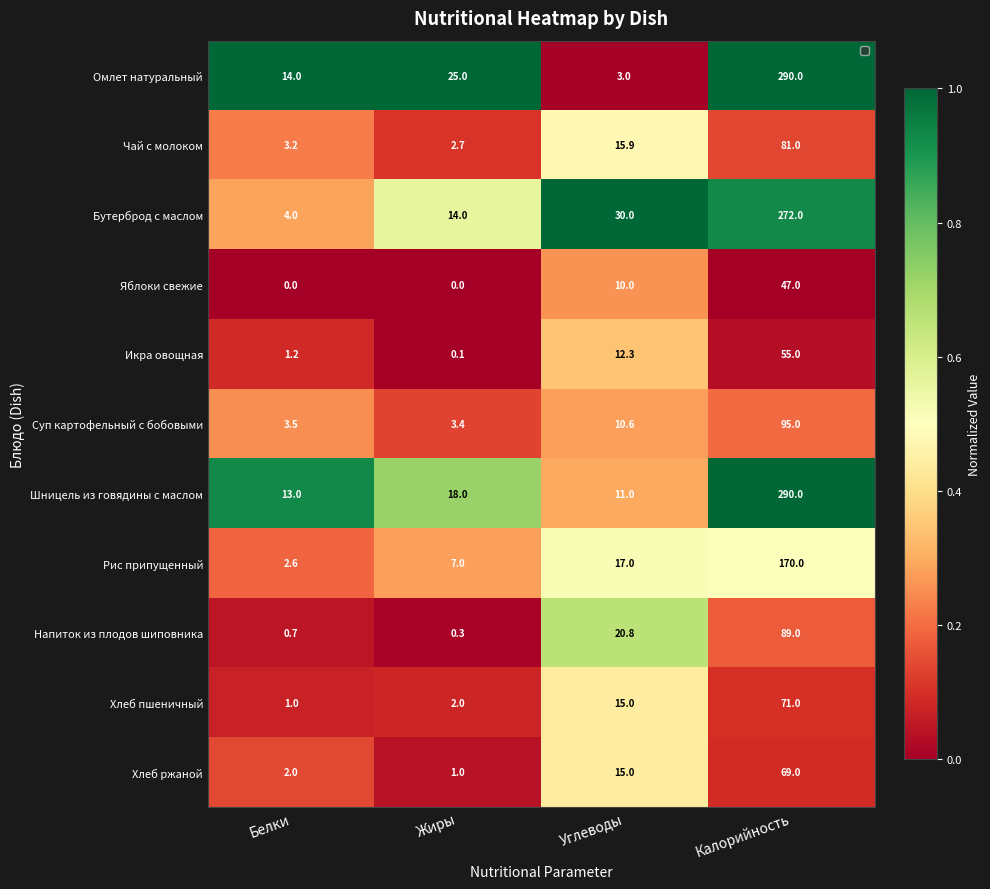

Count the number of data series in this chart.

11